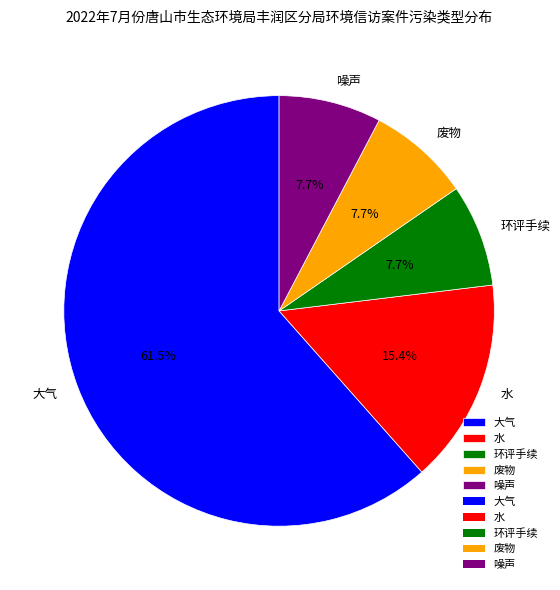

To the nearest percent, what is the difference between the 大气 and 水 slice percentages?

46%